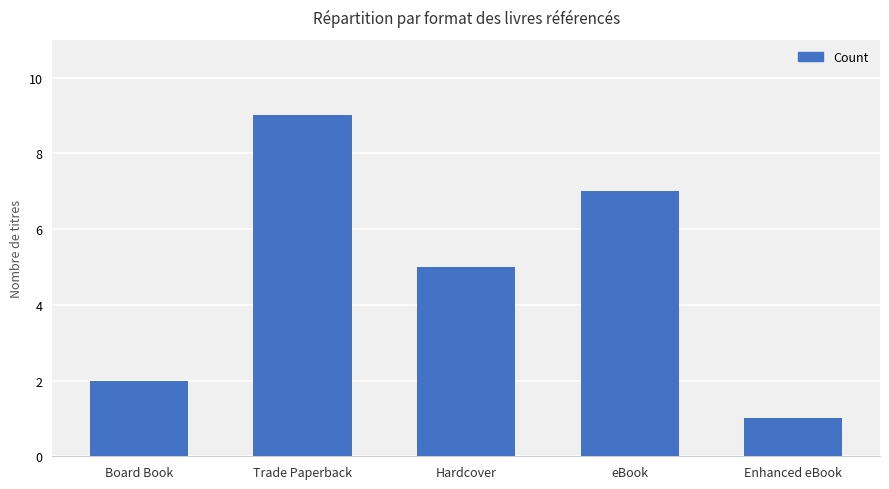

What is the difference between the second highest and minimum values?

6